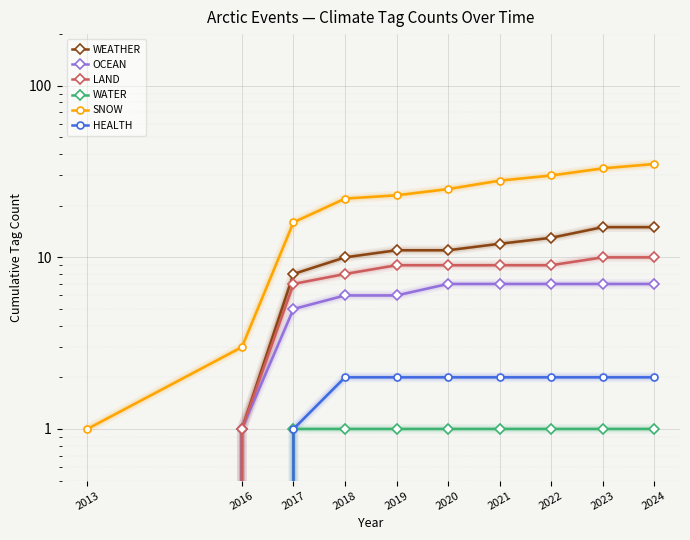

Is it true that OCEAN equals 7 at 2021?

True